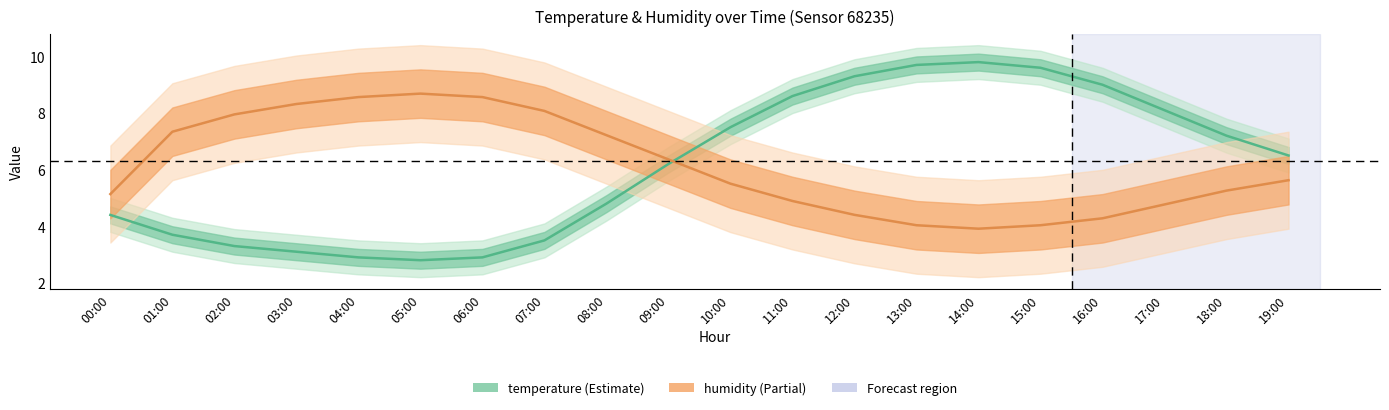

Which series has the largest total across all categories?

humidity (normalised)